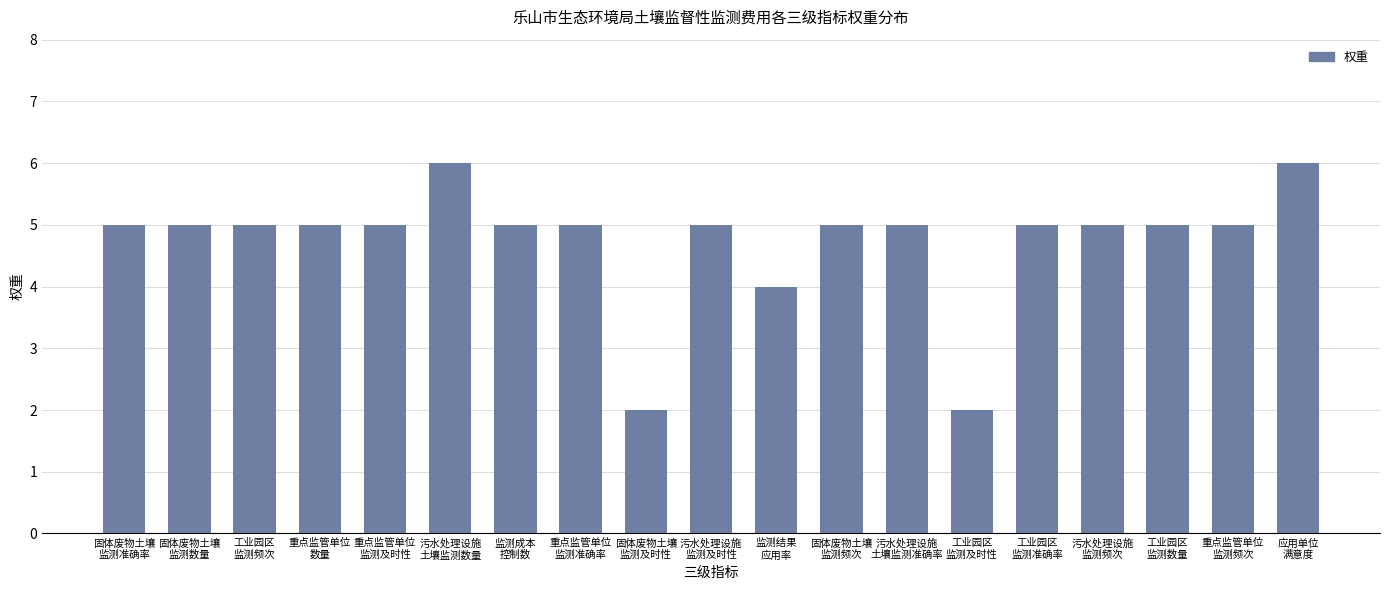

Is it true that the value at 污水处理设施
监测及时性 is 2?

False